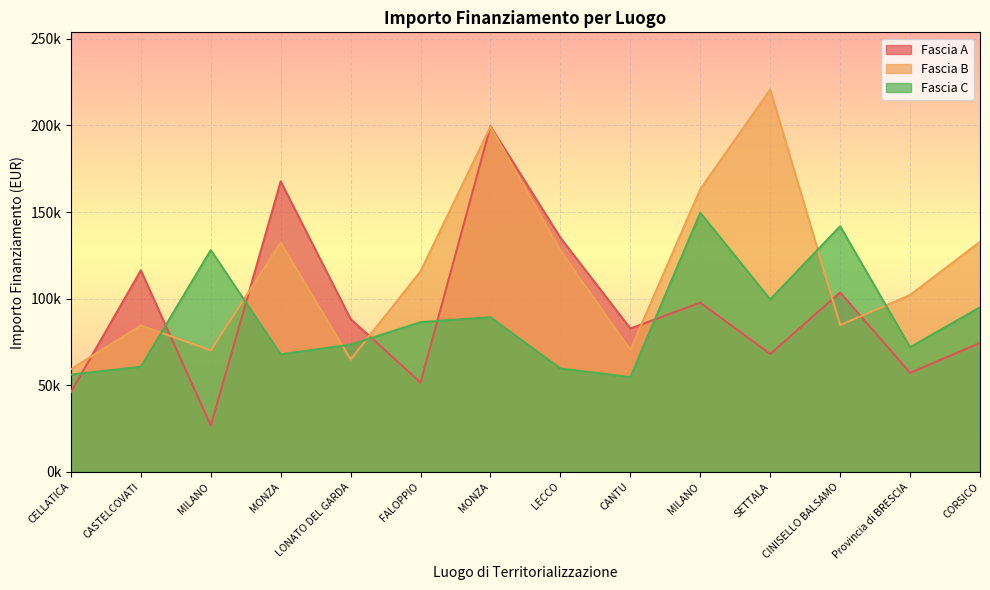

Reading left to right, list all the values displayed in this chart.

Fascia A: CELLATICA=46044.5	CASTELCOVATI=116324.6	MILANO=26730.0	MONZA=167724.8	LONATO DEL GARDA=88213.8	FALOPPIO=51620.1	MONZA=199567.7	LECCO=135157.2	CANTU=82798.6	MILANO=97694.9	SETTALA=68057.8	CINISELLO BALSAMO=103619.9	Provincia di BRESCIA=57160.7	CORSICO=74486.0
Fascia B: CELLATICA=59229.0	CASTELCOVATI=84538.8	MILANO=70120.9	MONZA=132279.7	LONATO DEL GARDA=64886.6	FALOPPIO=115789.8	MONZA=199303.9	LECCO=127674.8	CANTU=70397.4	MILANO=163198.8	SETTALA=220663.0	CINISELLO BALSAMO=84744.5	Provincia di BRESCIA=102092.5	CORSICO=132781.0
Fascia C: CELLATICA=56181.6	CASTELCOVATI=60687.8	MILANO=128032.6	MONZA=67843.7	LONATO DEL GARDA=73496.1	FALOPPIO=86448.2	MONZA=89266.3	LECCO=59681.5	CANTU=54682.1	MILANO=149604.4	SETTALA=99582.8	CINISELLO BALSAMO=141794.5	Provincia di BRESCIA=72000.0	CORSICO=95000.0